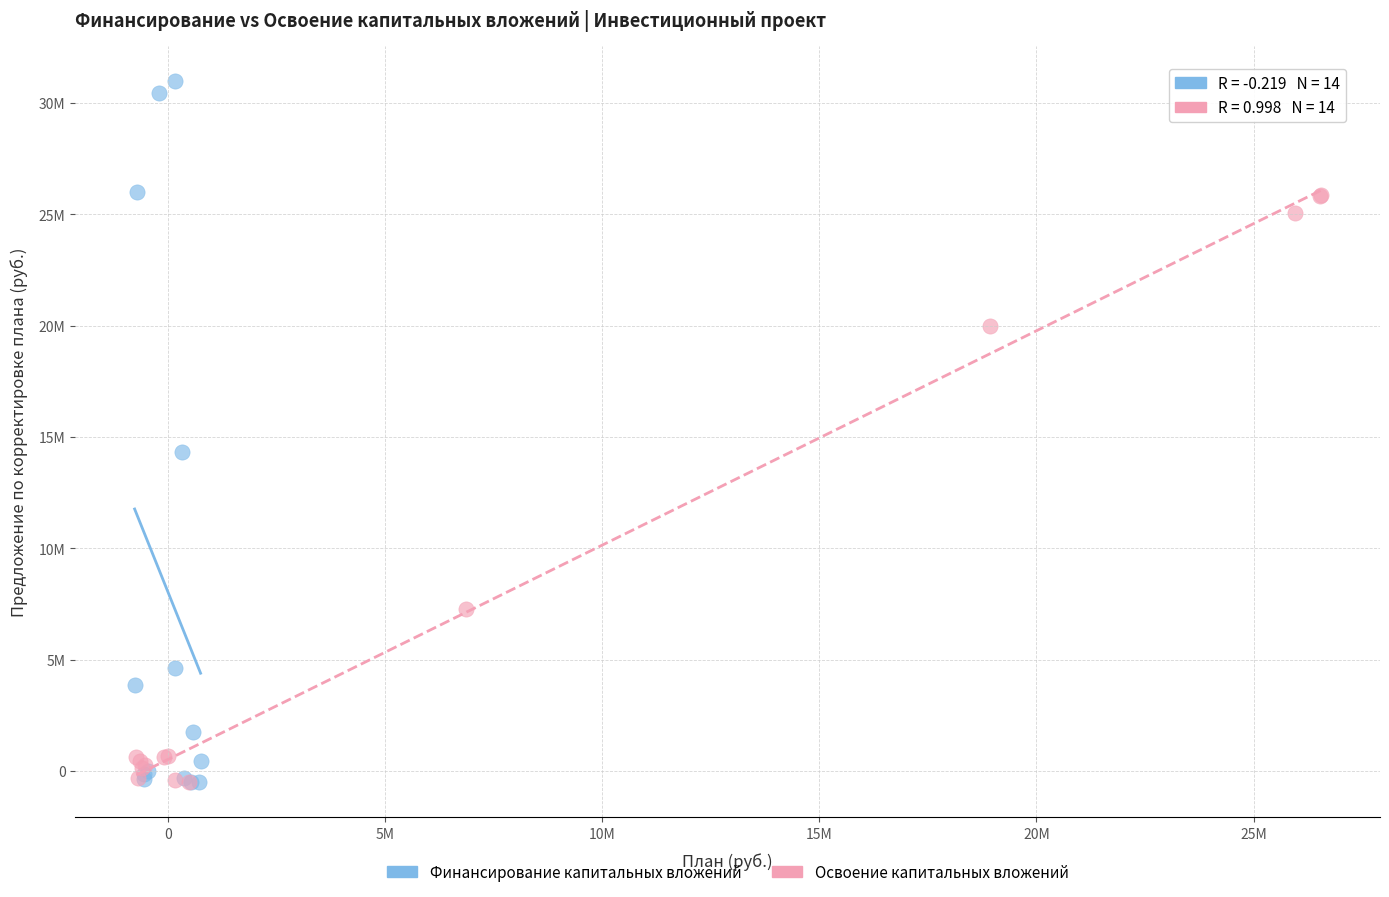

What are all the series names shown in the legend?

Финансирование капитальных вложений, Освоение капитальных вложений